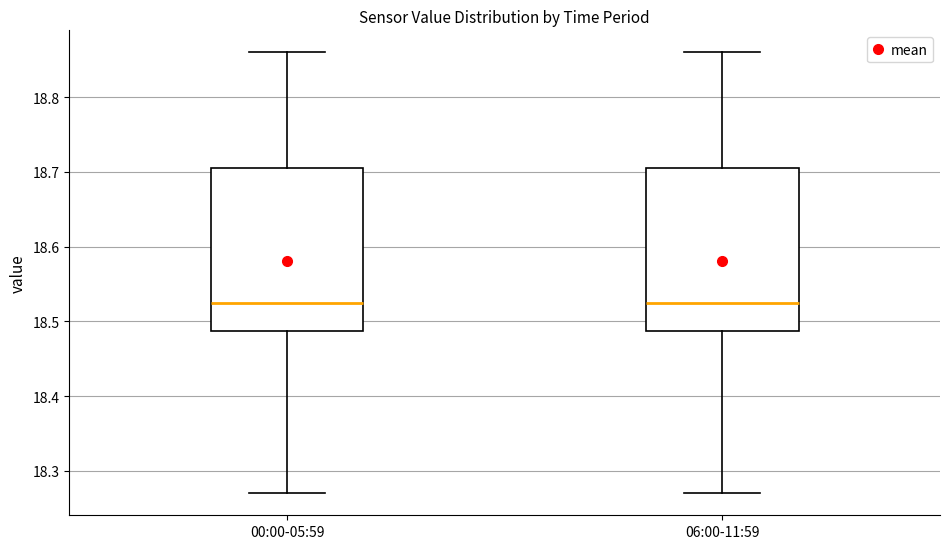

Where does the lower whisker of the box for 00:00-05:59 end on the y-axis? The values are not printed on the chart, so give them approximately, as read against the axis.

18.27